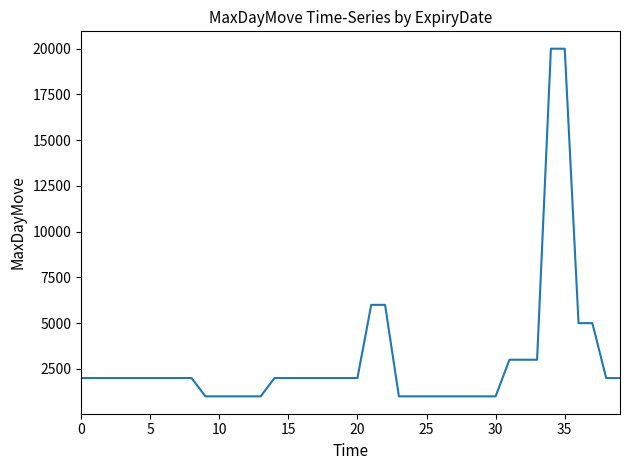

What is the greatest value displayed?

20000